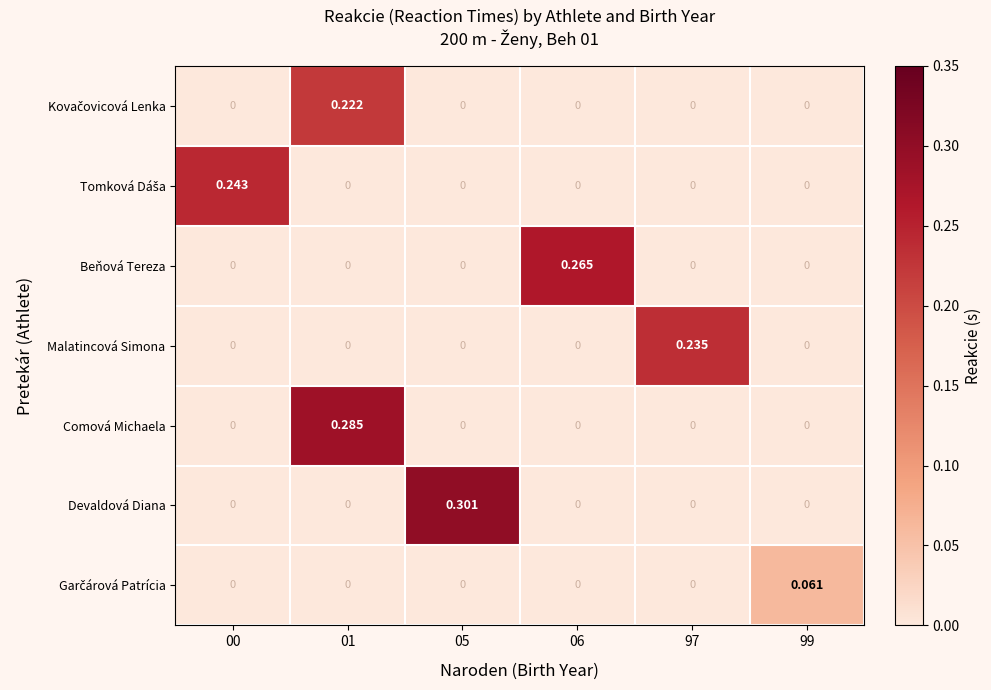

Which series has the largest total across all categories?

Devaldová Diana